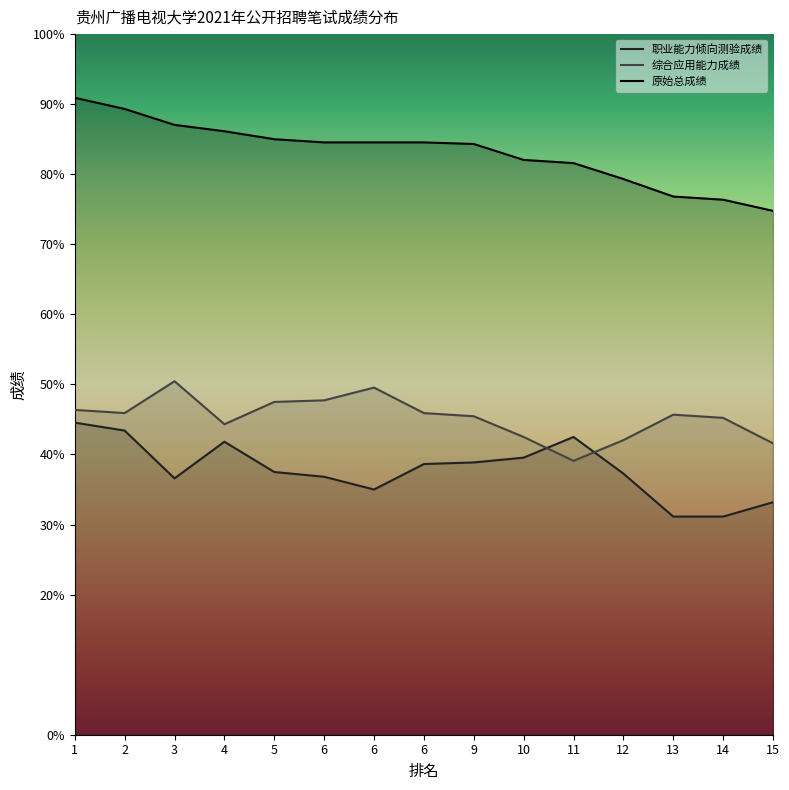

Reading left to right, transcribe all the data shown in this chart.

职业能力倾向测验成绩: 98.0	95.5	80.5	92.0	82.5	81.0	77.0	85.0	85.5	87.0	93.5	82.0	68.5	68.5	73.0
综合应用能力成绩: 102.0	101.0	111.0	97.5	104.5	105.0	109.0	101.0	100.0	93.5	86.0	92.5	100.5	99.5	91.5
原始总成绩: 200.0	196.5	191.5	189.5	187.0	186.0	186.0	186.0	185.5	180.5	179.5	174.5	169.0	168.0	164.5